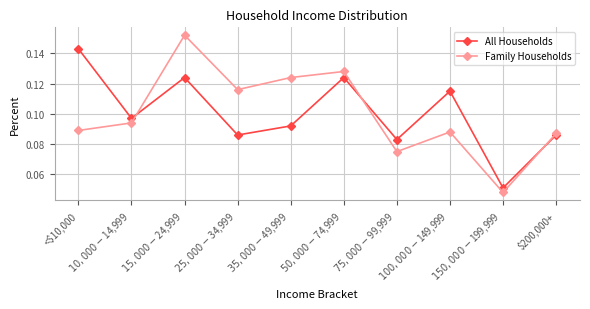

Is it true that Family Households equals 0.2 at $50,000-$74,999?

False